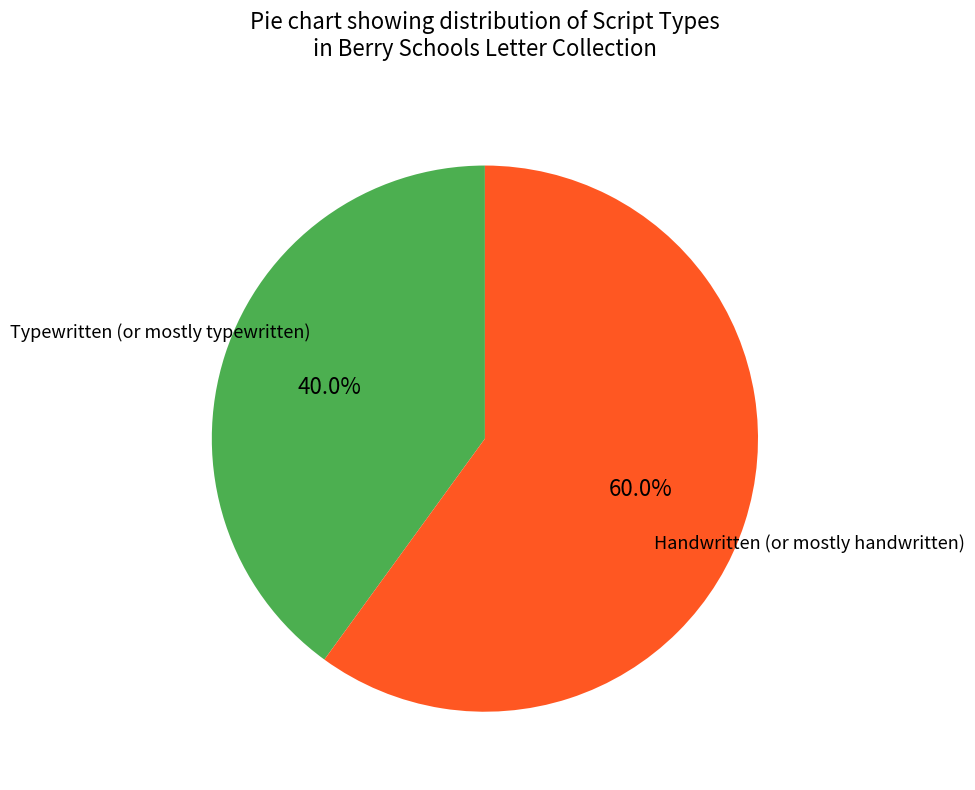

Is there a majority slice in this chart?

Yes